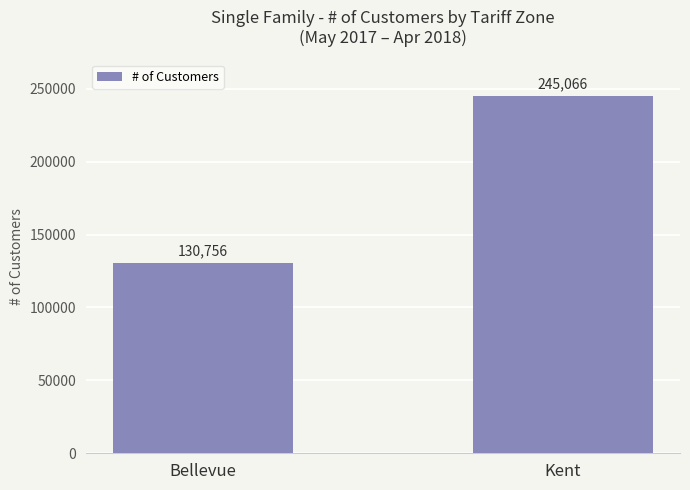

List the labels in order of value, largest first.

Kent, Bellevue